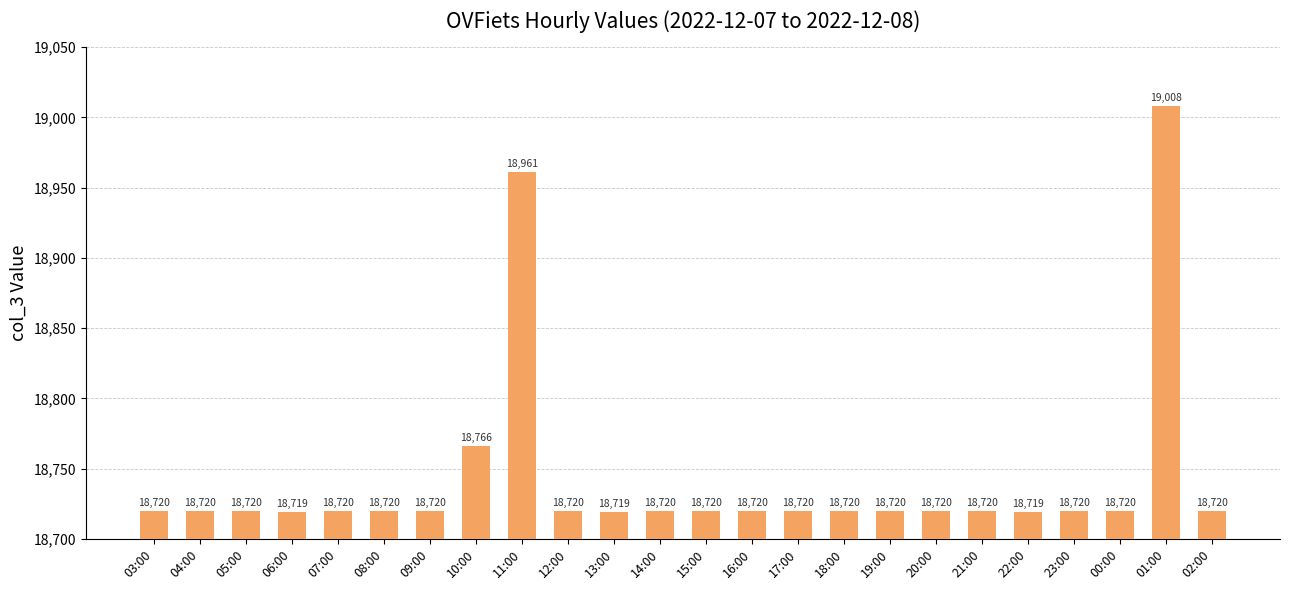

Does the chart contain stacked bars?

No